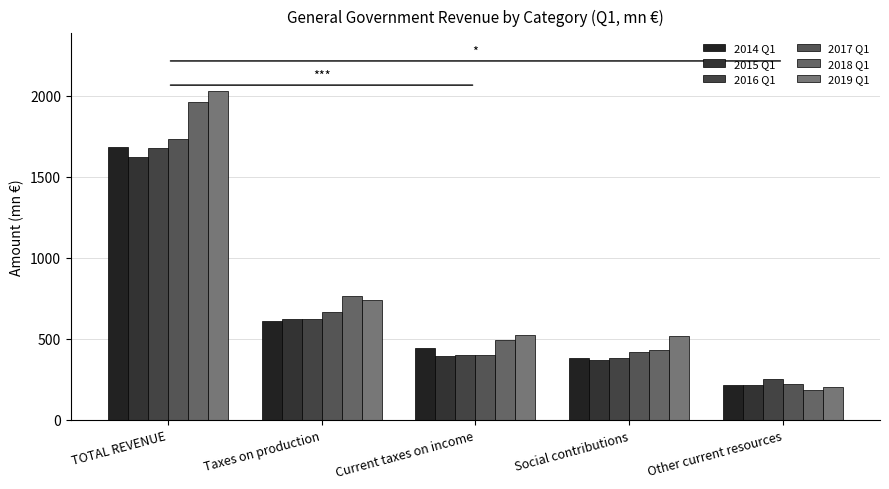

True or false: 2017 Q1 has a value of 2883.5 at TOTAL REVENUE.

False